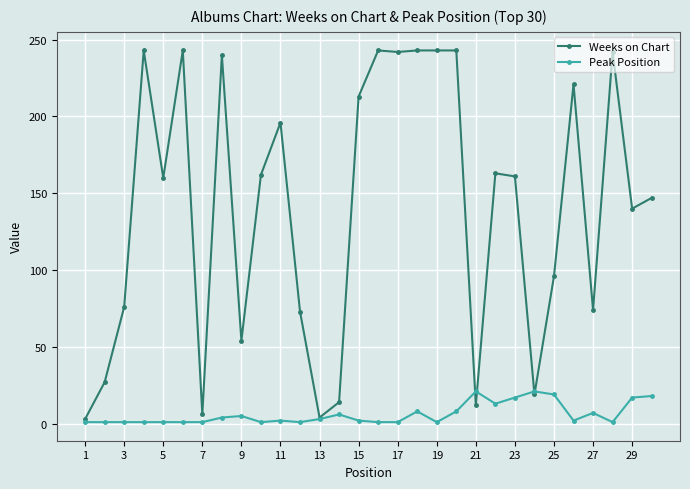

True or false: Peak Position and Weeks on Chart intersect in this chart.

True